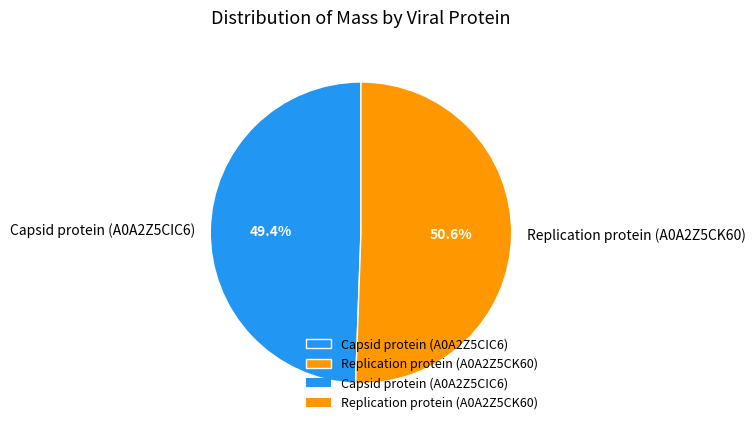

Which has a higher value, Capsid protein (A0A2Z5CIC6) or Replication protein (A0A2Z5CK60)?

Replication protein (A0A2Z5CK60)